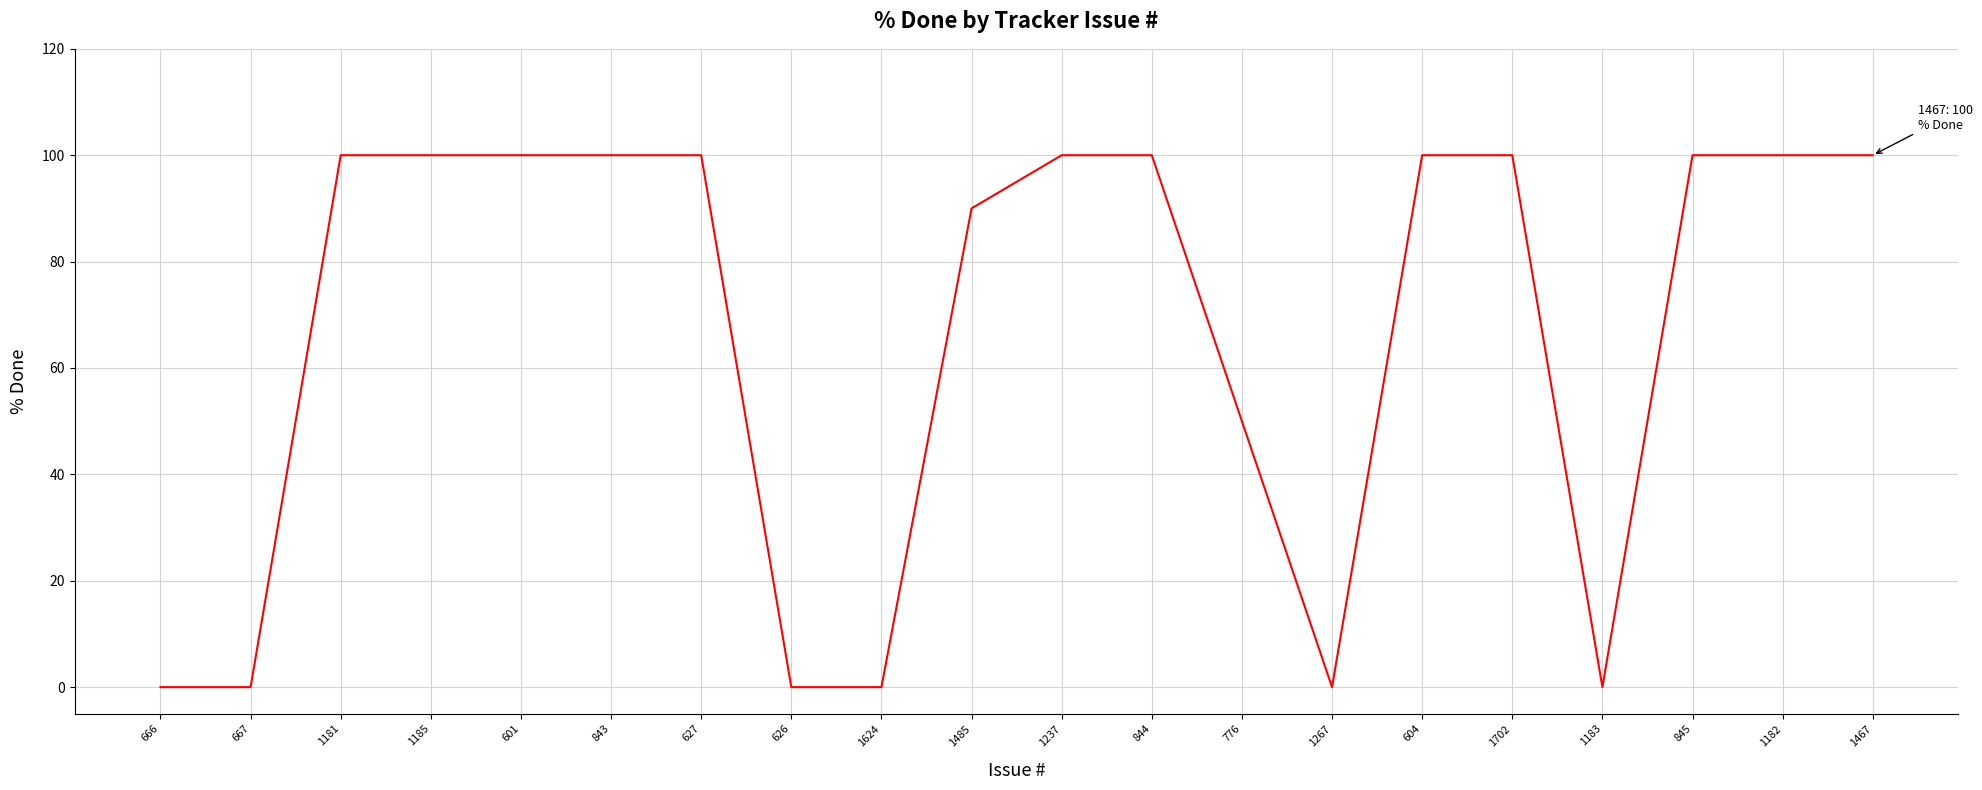

How many lines are shown in the chart?

1